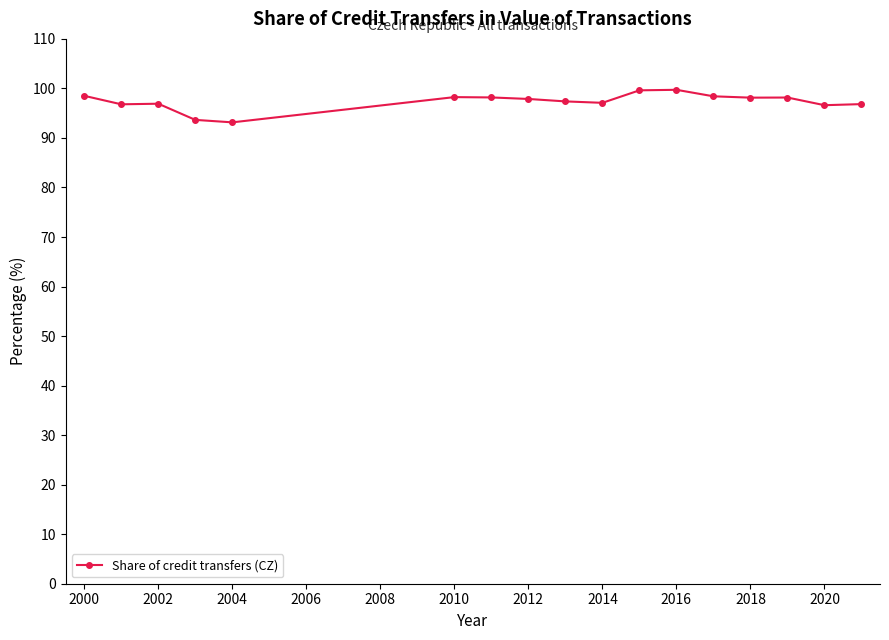

How many distinct data groups are displayed?

1